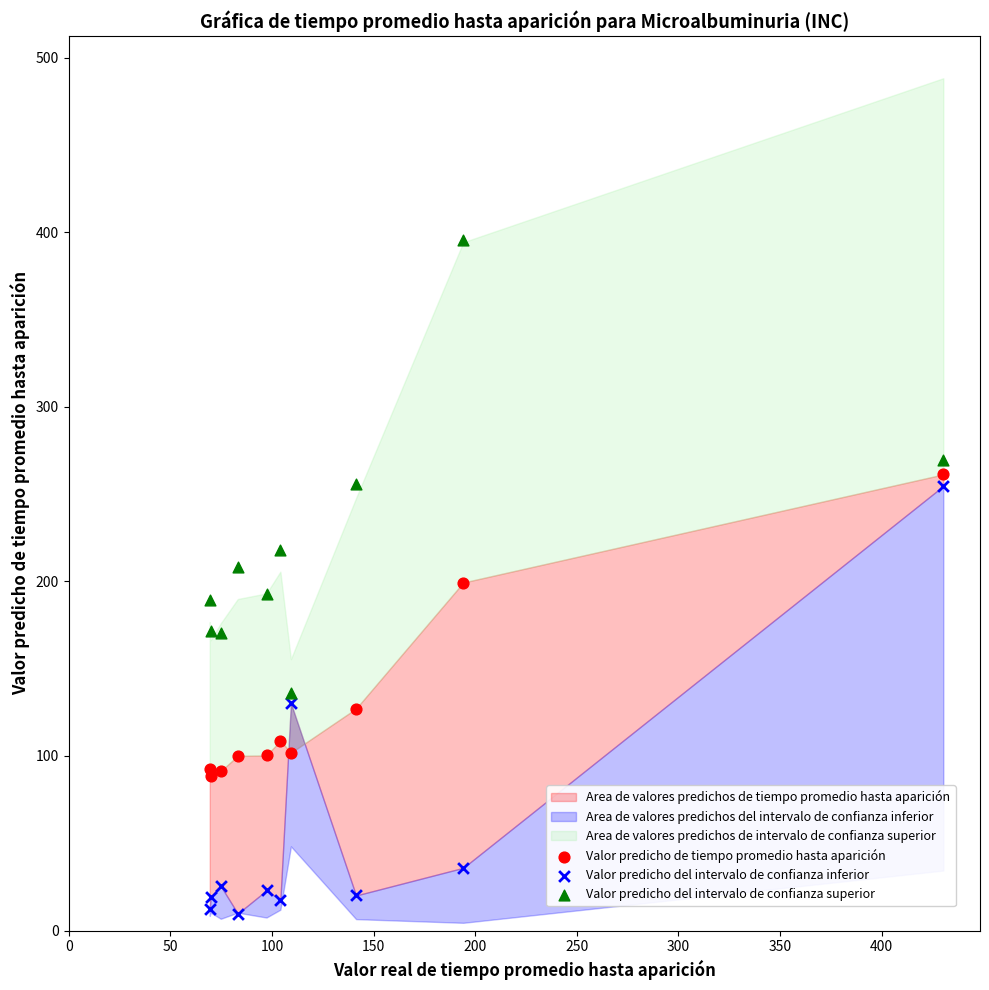

Which series contains the highest Y value?

Valor predicho del intervalo de confianza superior